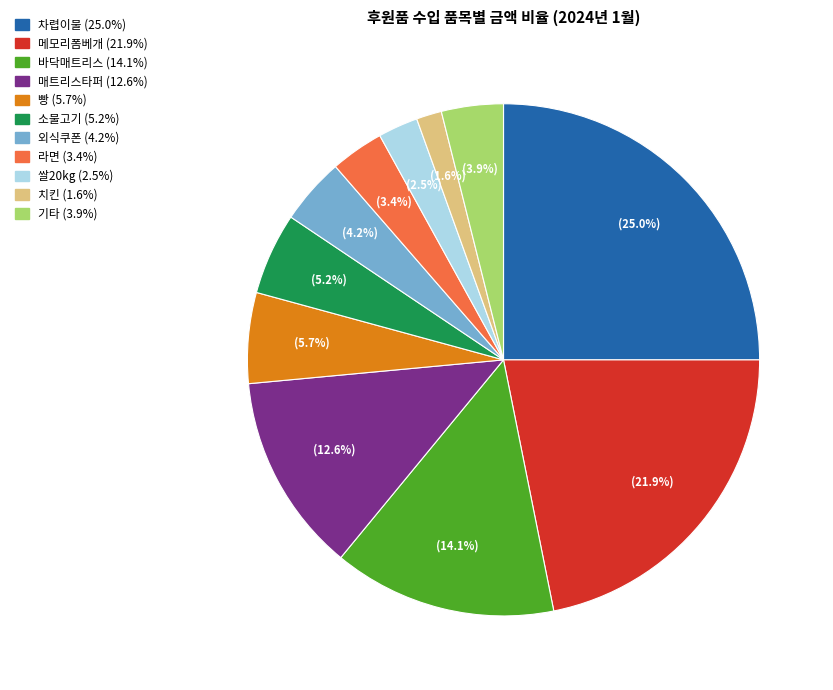

Is there any slice that represents more than half of the pie?

No